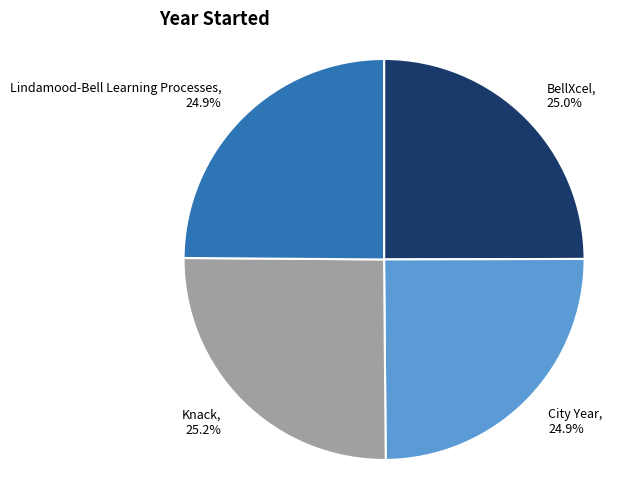

How much of the chart is everything except BellXcel?

75.0%